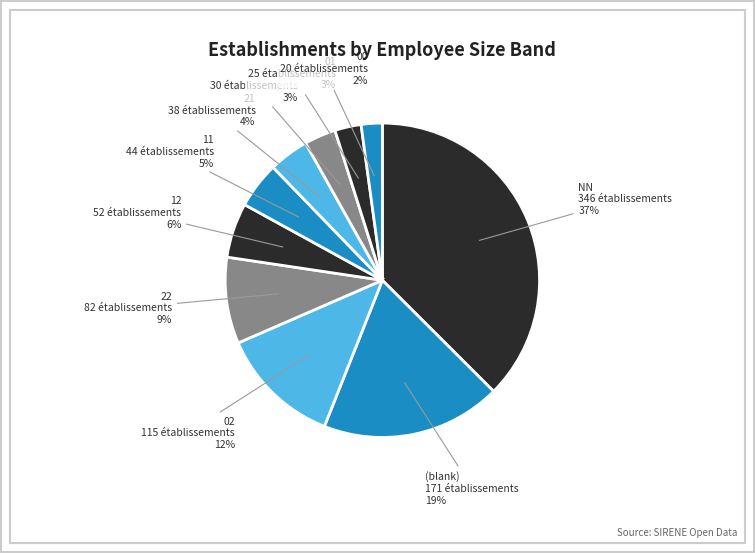

Which category has the smallest portion of the pie?

03